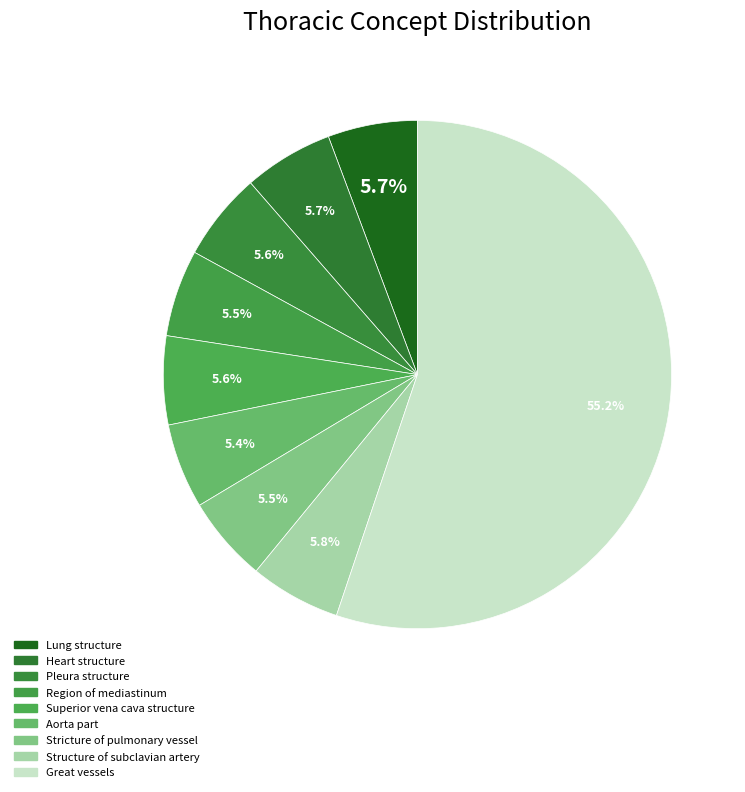

Combined, what portion of the pie is Structure of subclavian artery and Stricture of pulmonary vessel?

11.2%